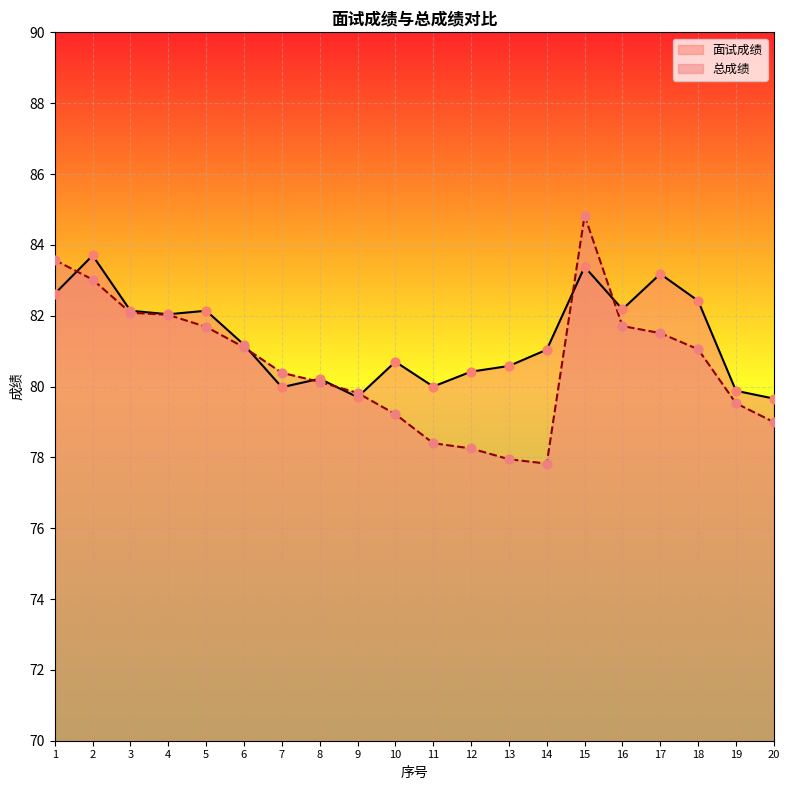

At how many categories does at least one series exceed 84?

1